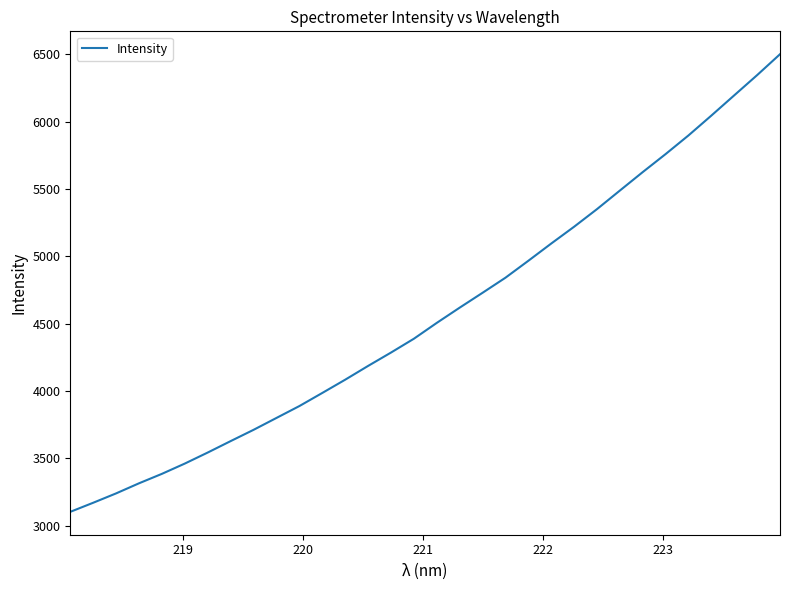

What is the difference between the maximum and minimum values?

3398.4